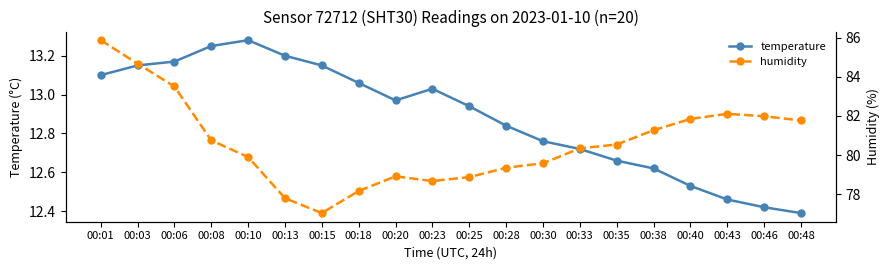

True or false: humidity and temperature cross at least once.

False